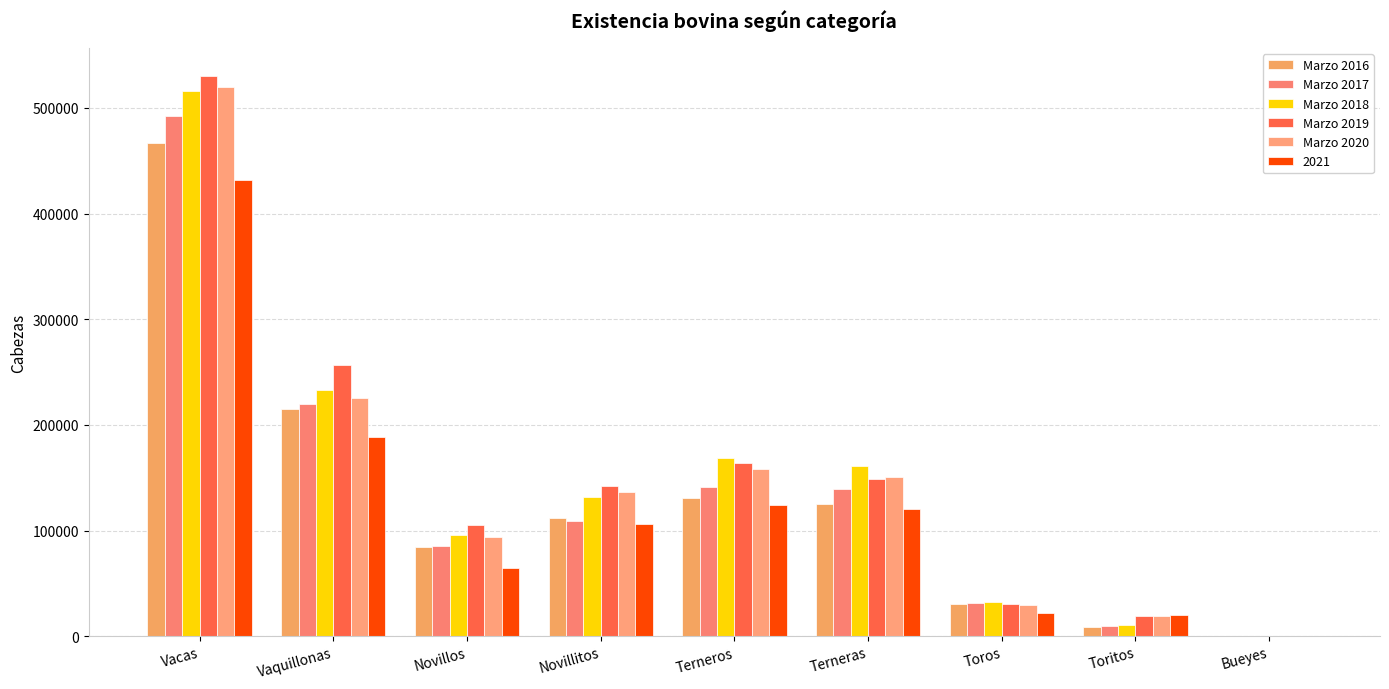

At which category is the sum across all series the highest?

Vacas